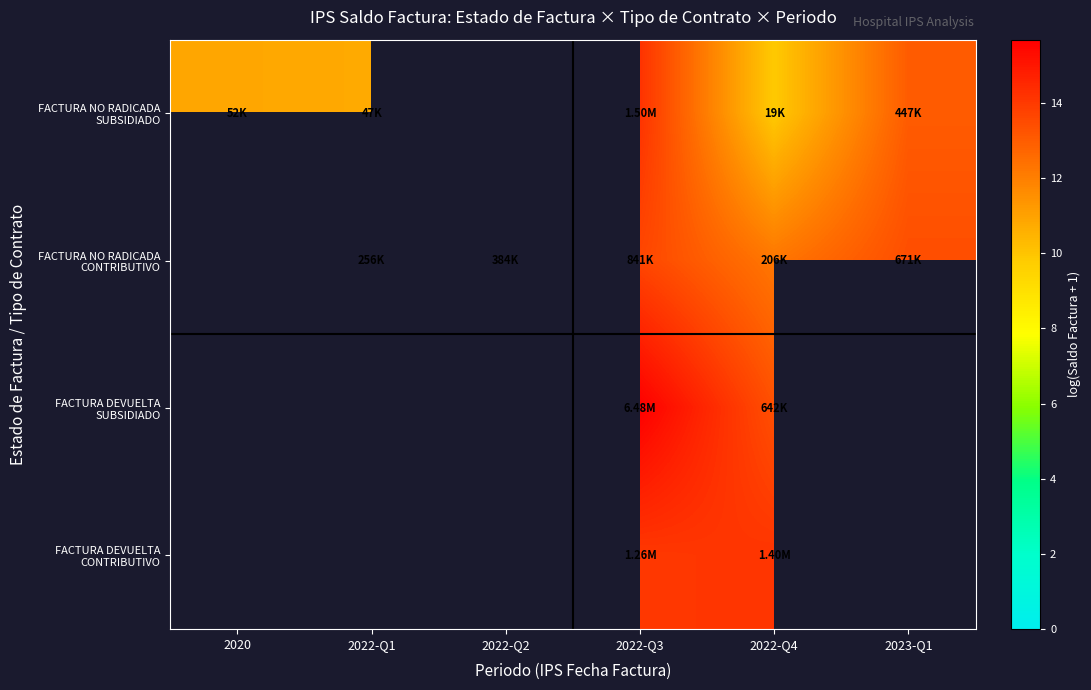

Where is FACTURA NO RADICADA SUBSIDIADO nearest to the value 12?

2023-Q1